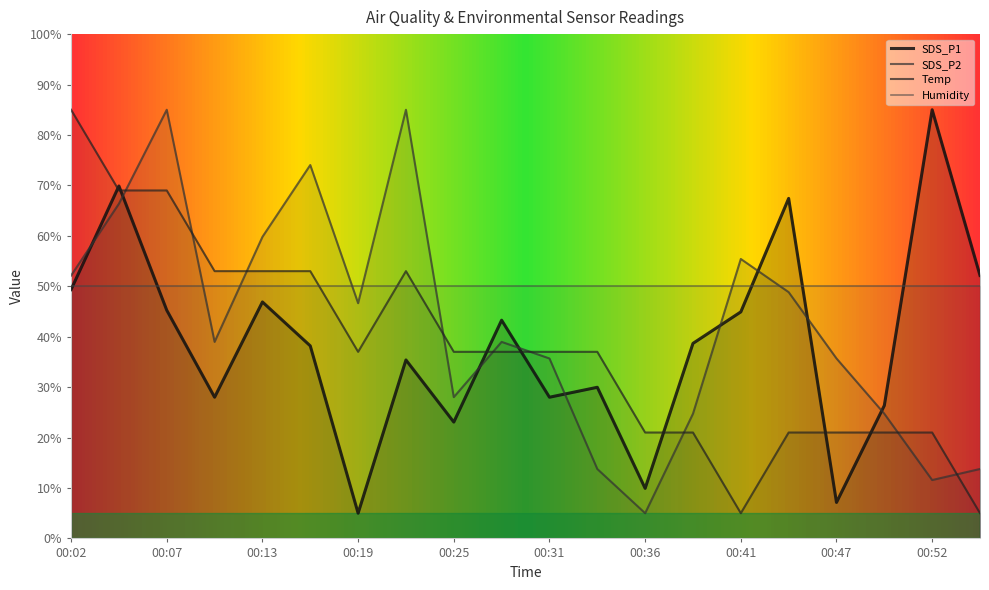

How many times do SDS_P2 and SDS_P1 cross each other?

9